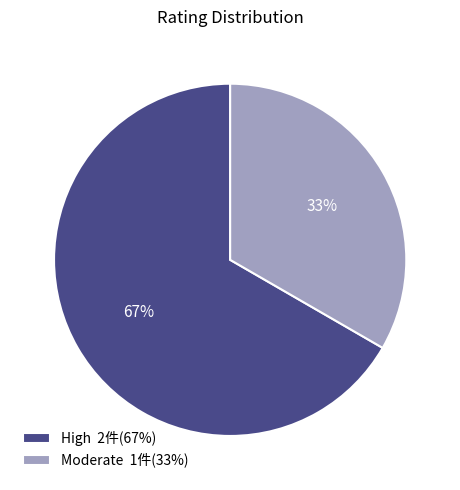

Which category has the smallest portion of the pie?

Moderate